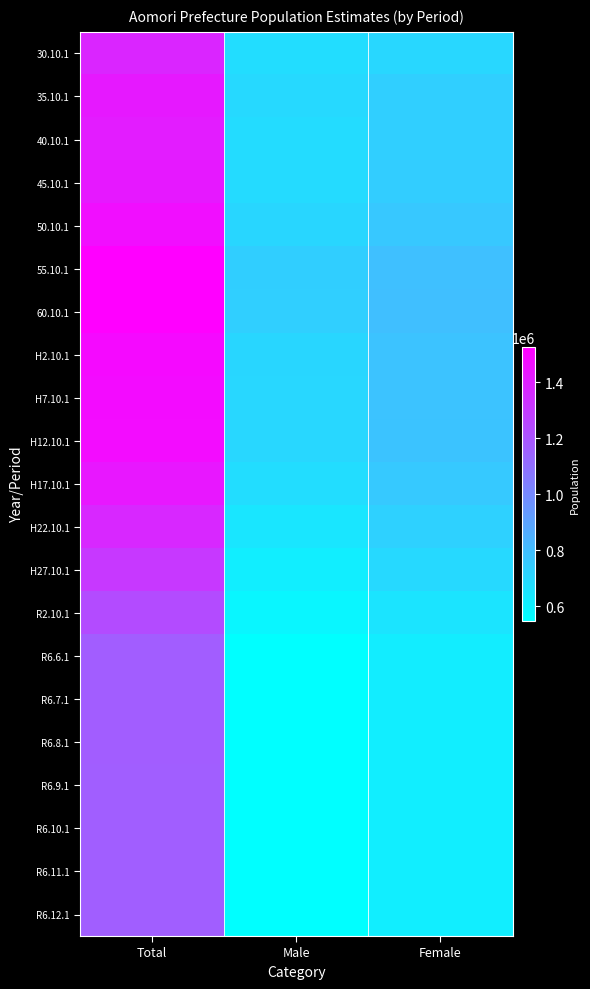

Which series has the largest total across all categories?

60.10.1